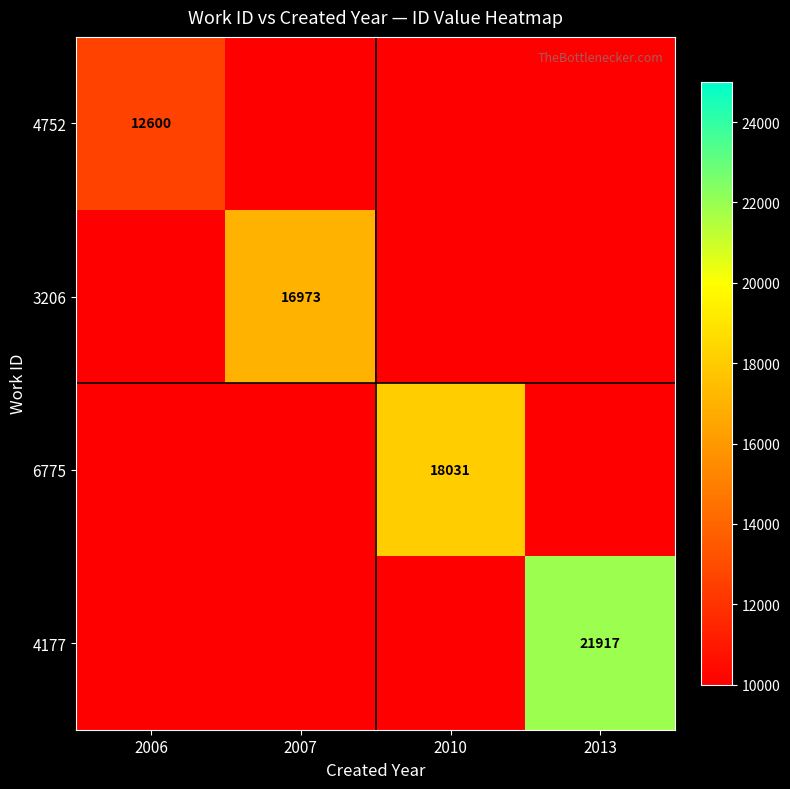

True or false: 4752 has a value of 20416 at 2006.

False